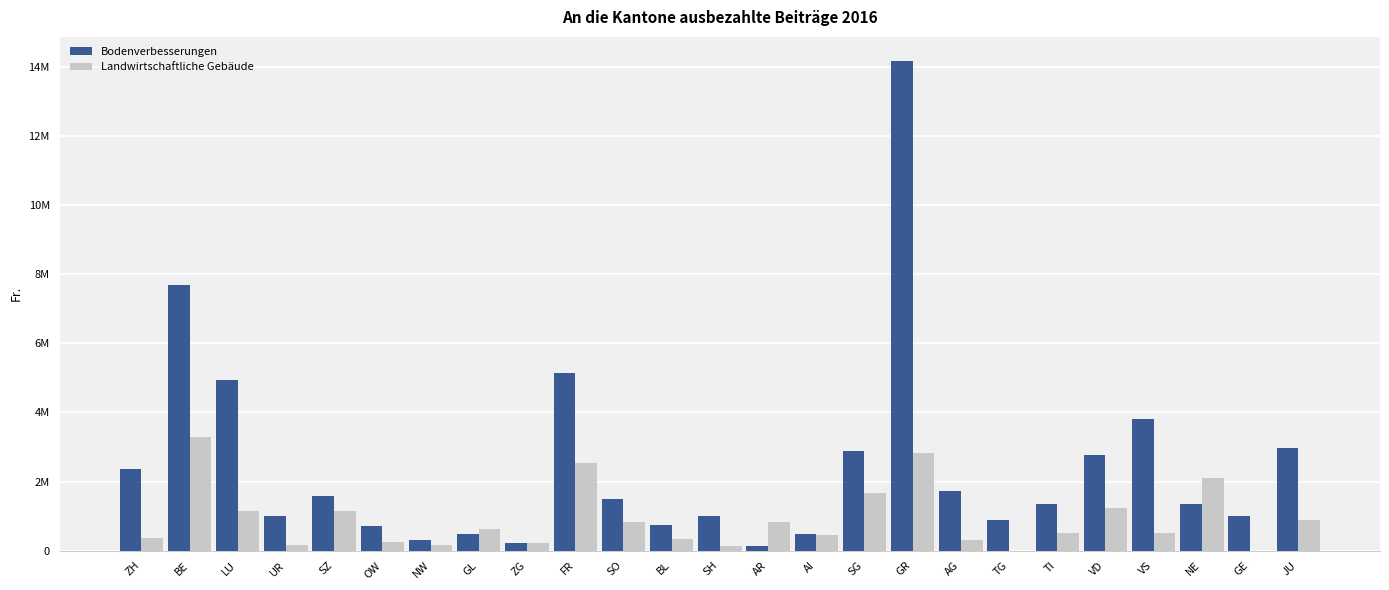

What is the average value of the Landwirtschaftliche Gebäude series?

900365